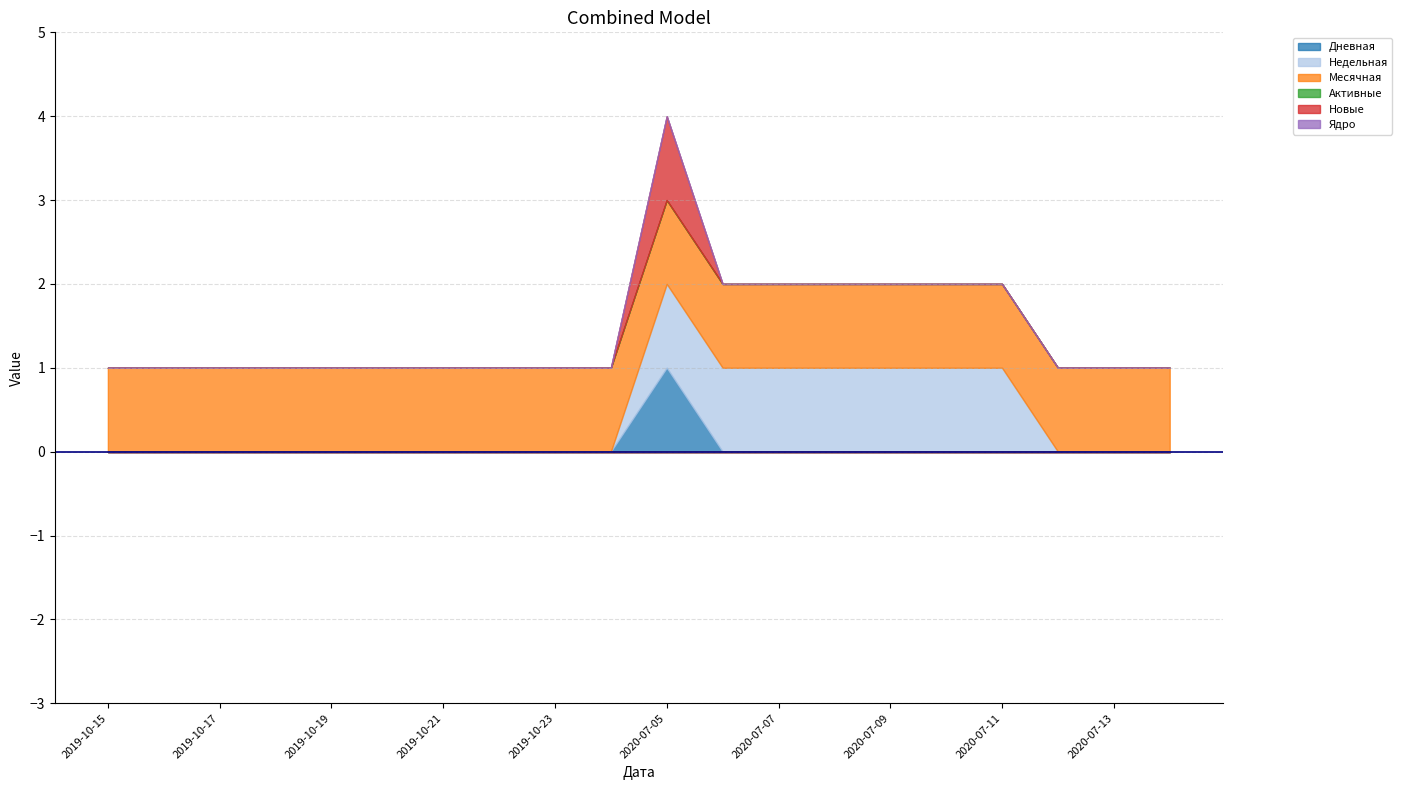

What is the total value across all series at 2019-10-23?

1